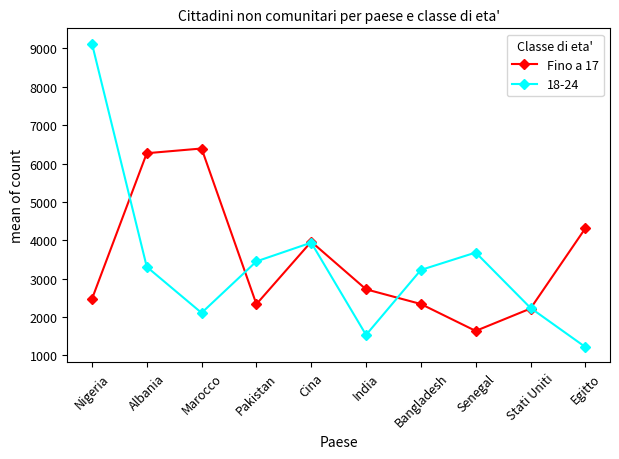

What value does the 18-24 series have at Egitto, to the nearest 50?

1200